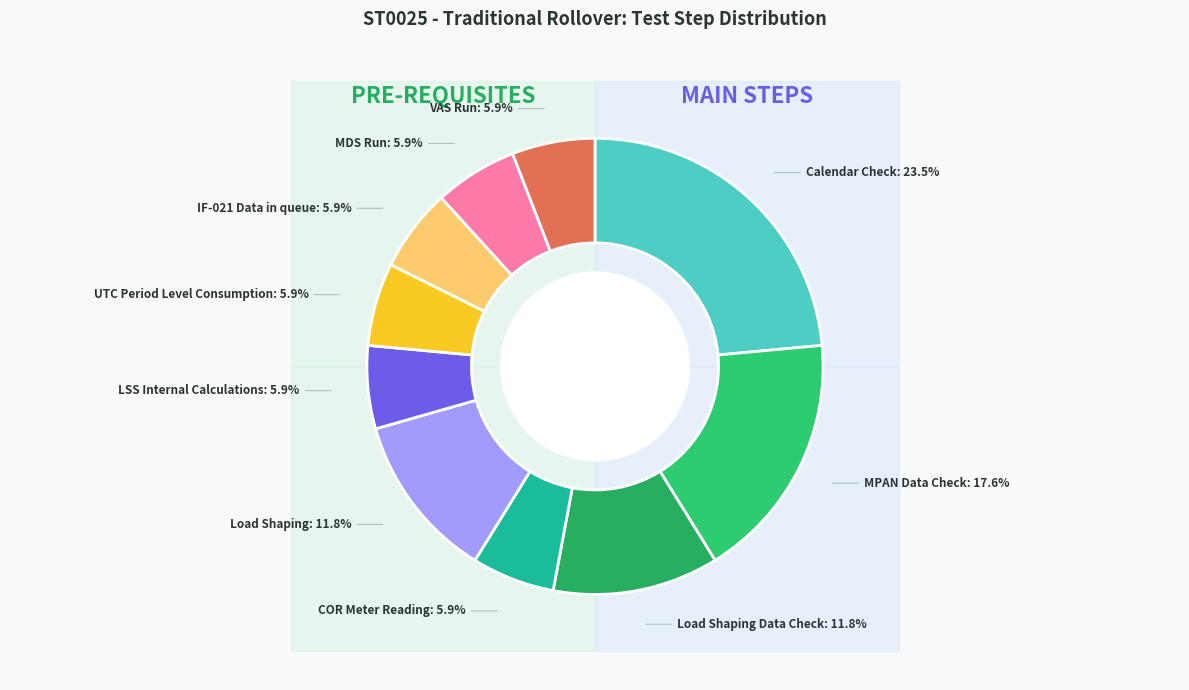

Do COR Meter Reading and Load Shaping together represent more than half of the pie?

No